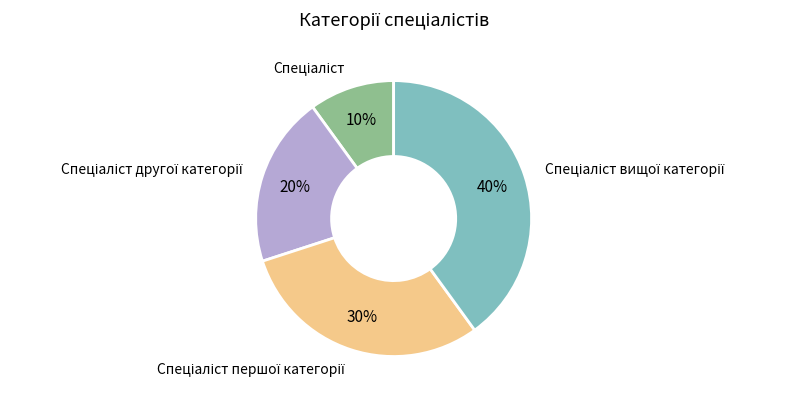

Is there a majority slice in this chart?

No